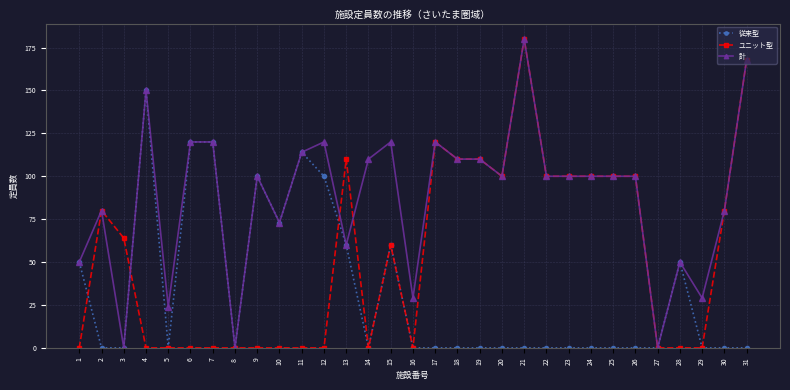

What is the spread (max minus min) of values at 31?

168